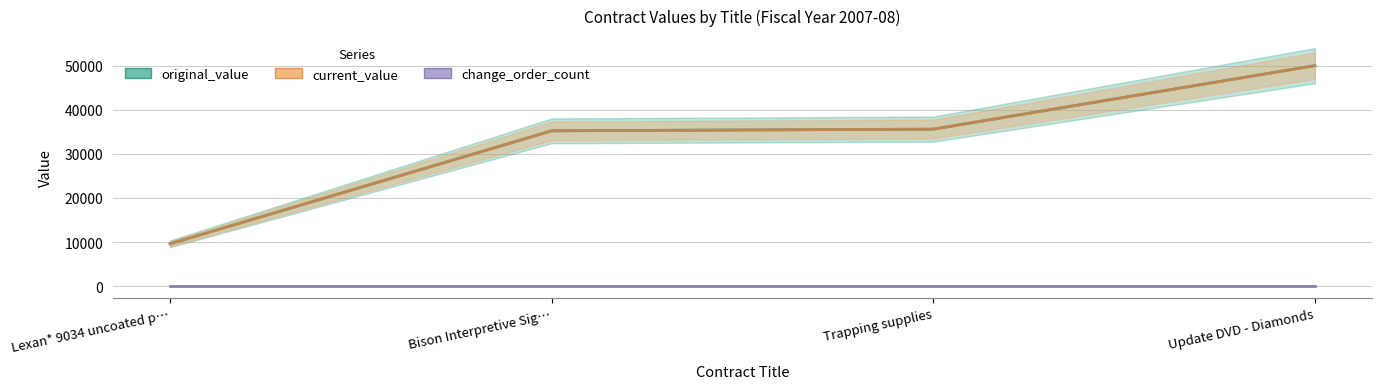

What is the label of the 1st point from the left?

Lexan* 9034 uncoated p…